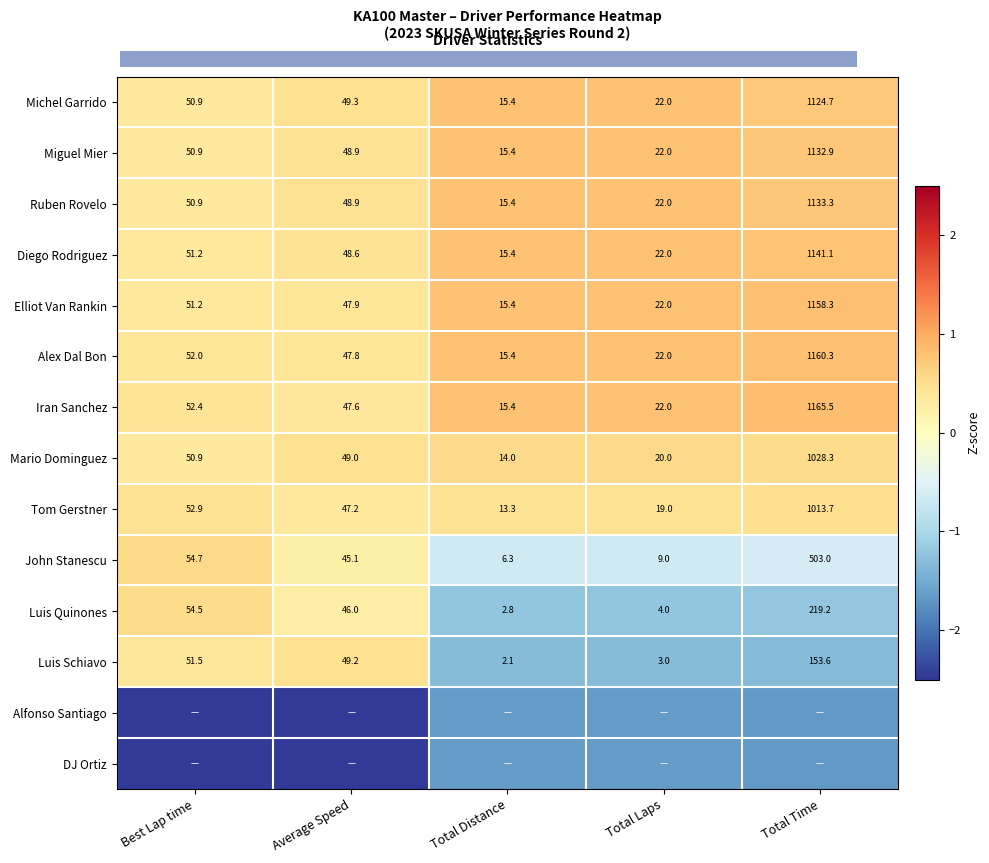

Is the value of Mario Dominguez at Total Distance greater than the value of Diego Rodriguez at Total Distance?

No